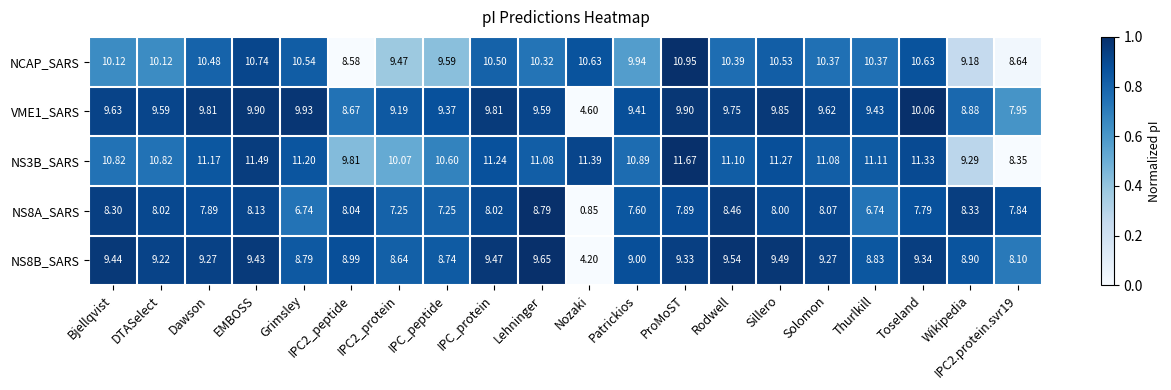

At which category is the sum across all series the highest?

ProMoST